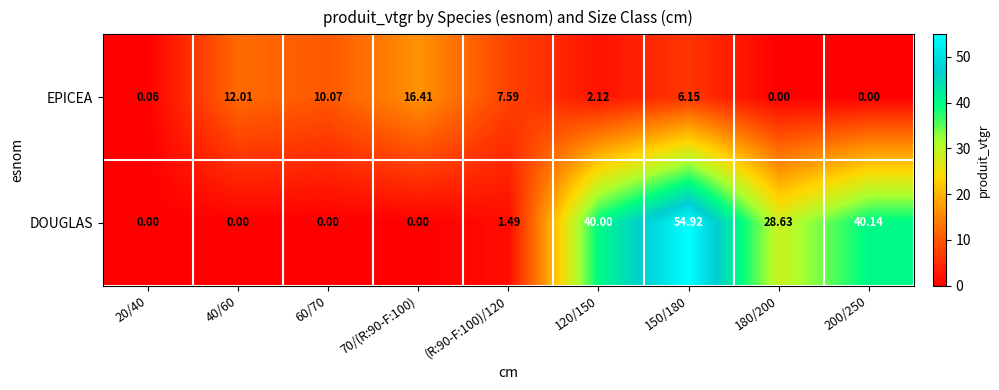

At 180/200, list the series in order from largest to smallest.

DOUGLAS, EPICEA